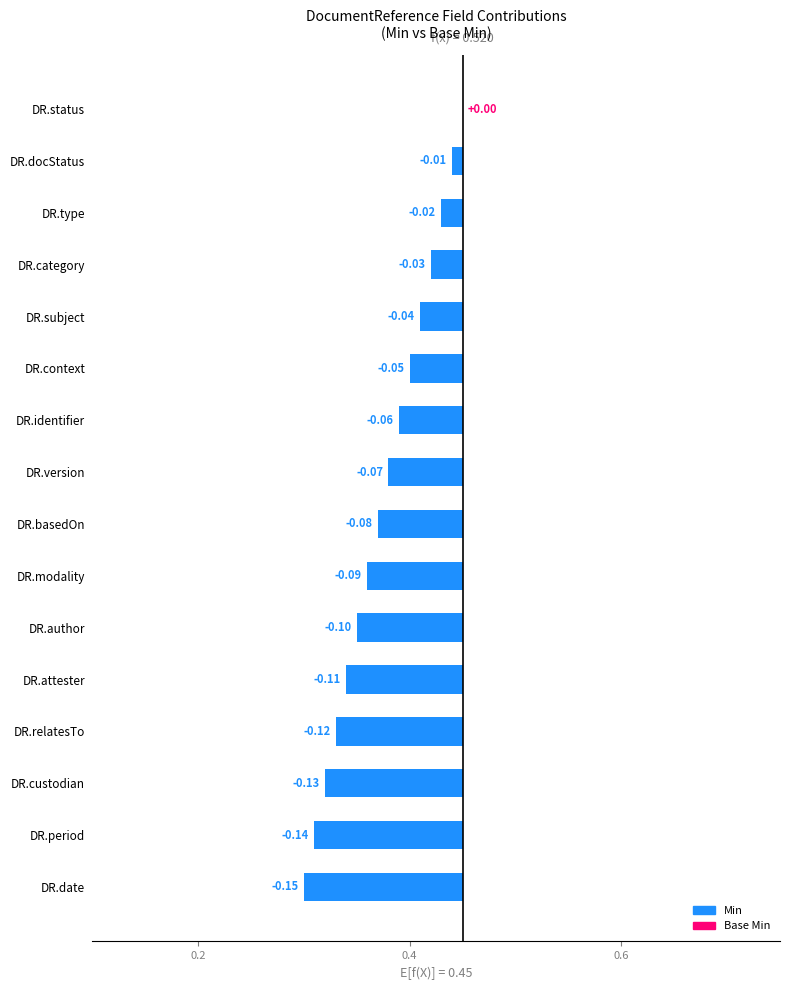

Does the chart contain any negative values?

Yes